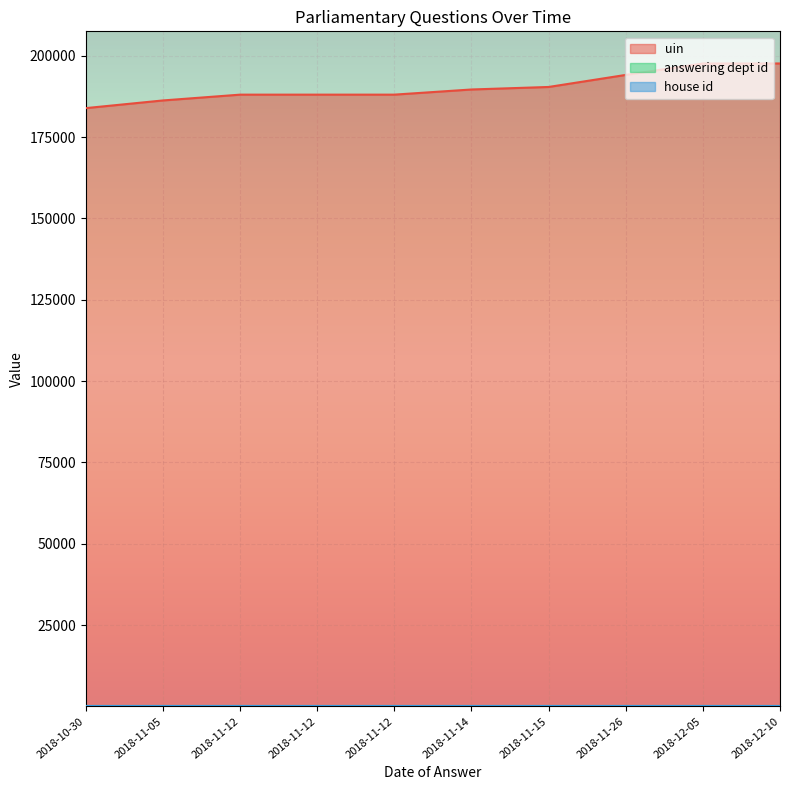

True or false: answering dept id has a value of 26 at 2018-12-10.

False